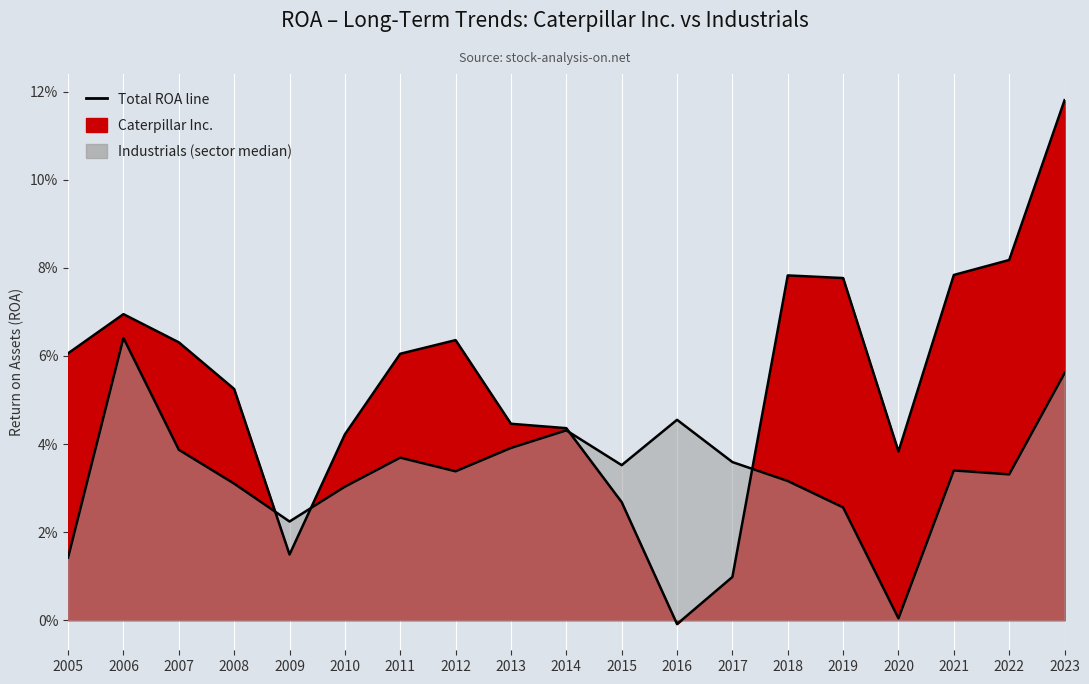

What is the total value across all series at 2008?

0.1